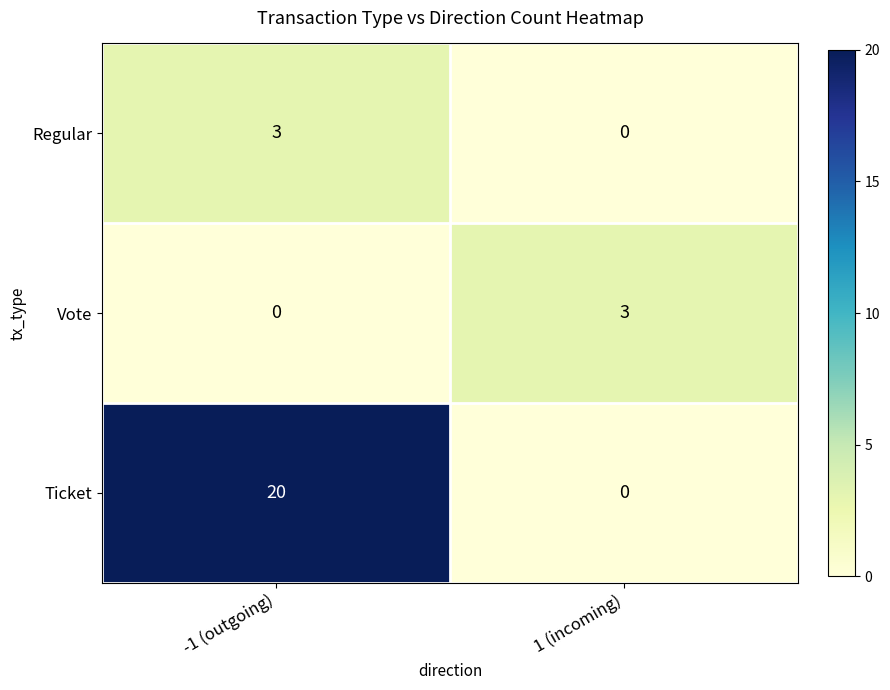

What is the maximum value shown in the chart?

20